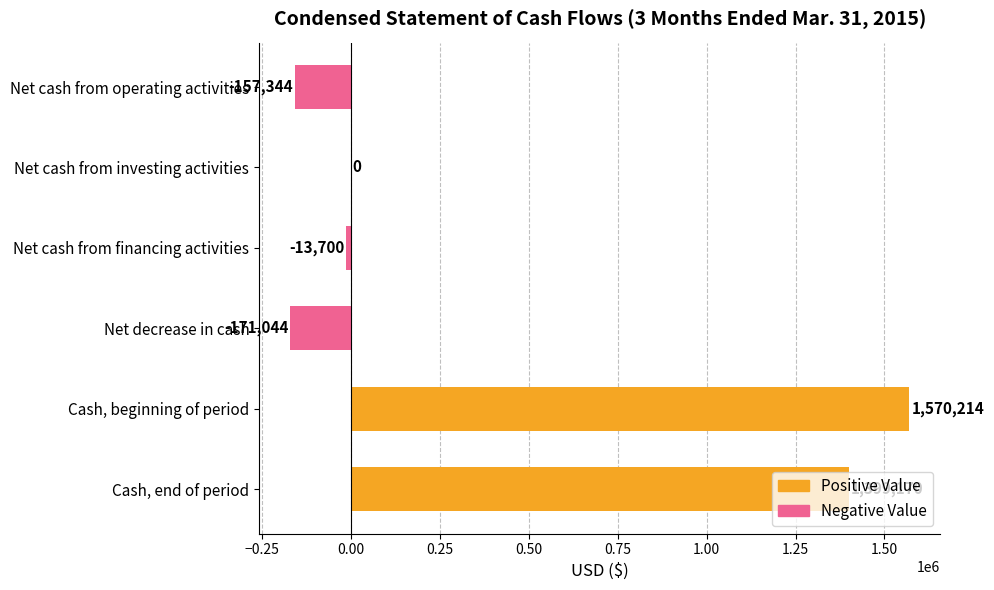

What is the maximum value shown in the chart?

1570214